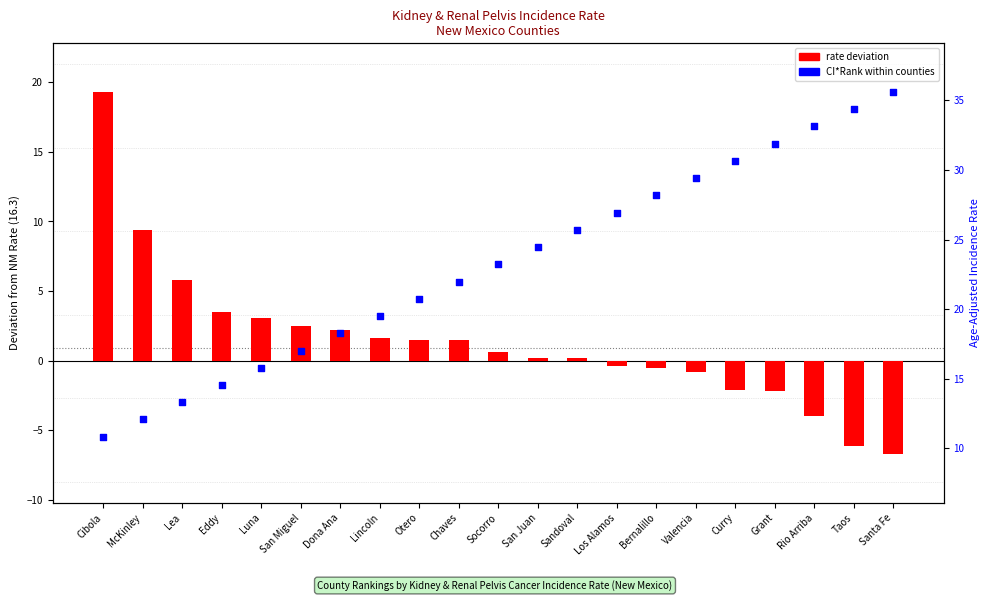

Which series has the largest total across all categories?

CI*Rank (normalized)